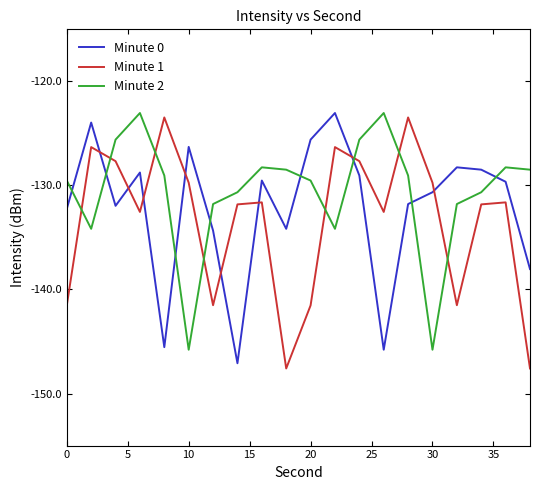

Which series ends up on top after the final intersection of Minute 0 and Minute 1?

Minute 0